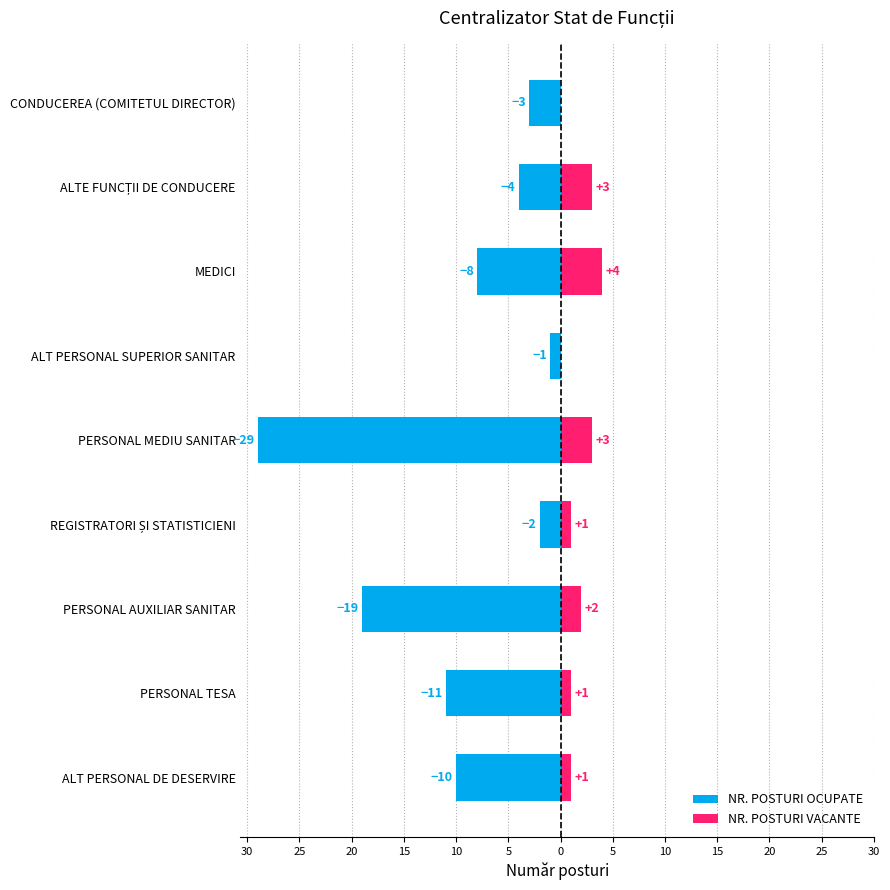

How many categories are shown in the chart?

9